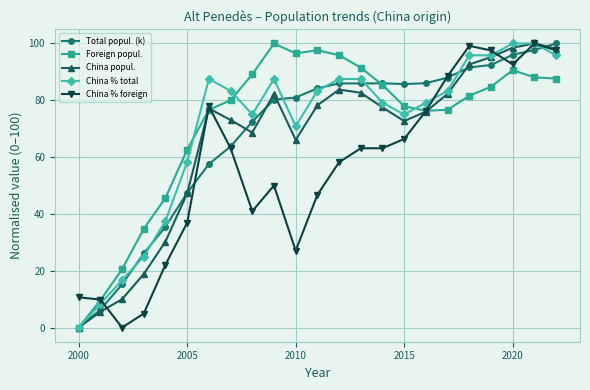

What is the value of the Foreign popul. point at the 17th from the left?

76.3